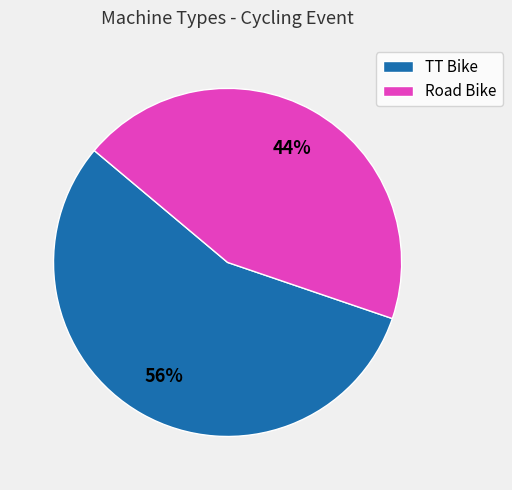

True or false: TT Bike accounts for 56% of the total.

True